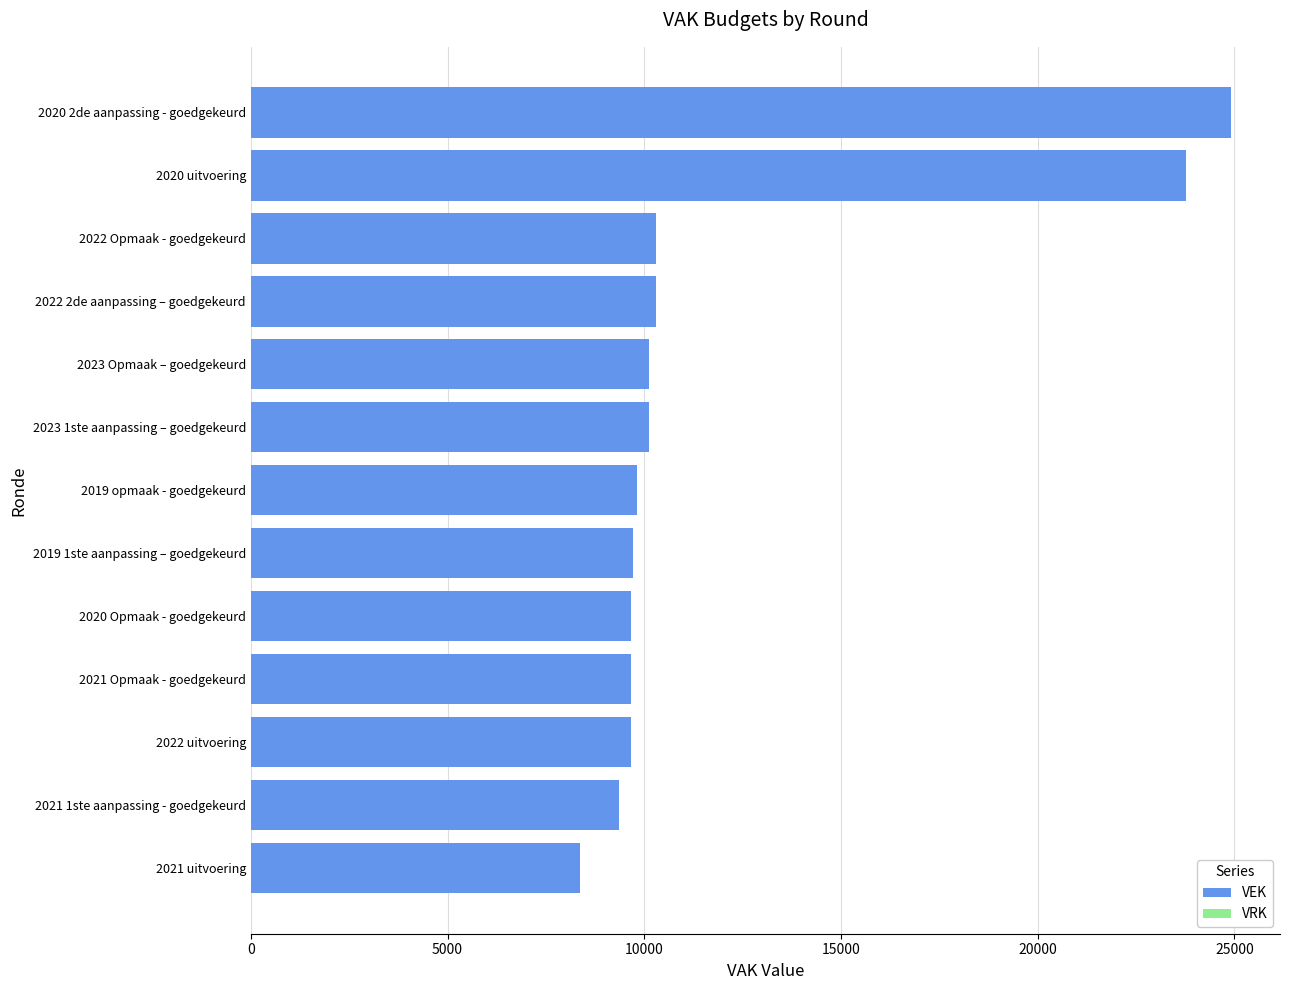

How many data points does each series have?

13